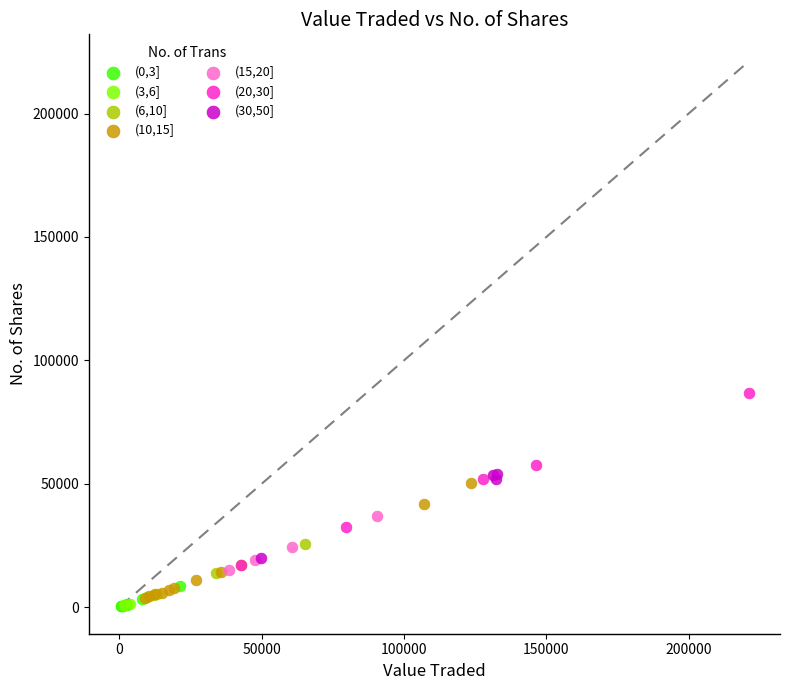

Which series has the widest spread of Y values?

(20,30]